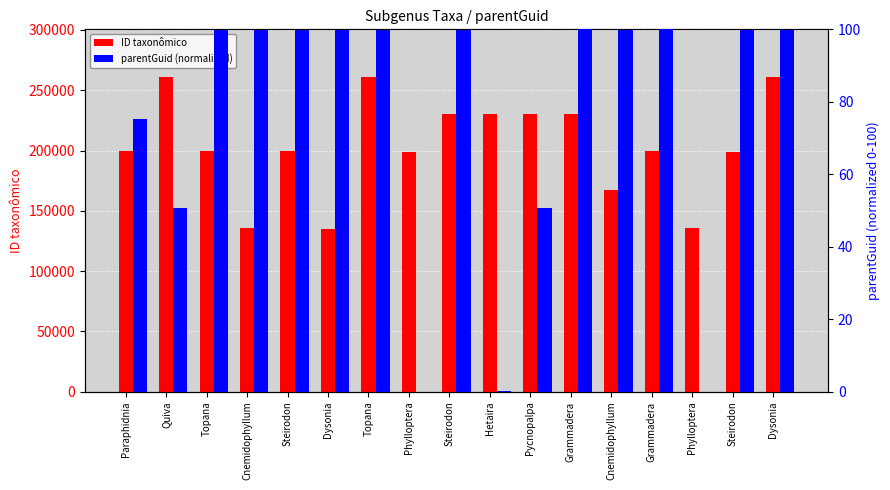

At which label is parentGuid (normalized) closest to 50?

Pycnopalpa